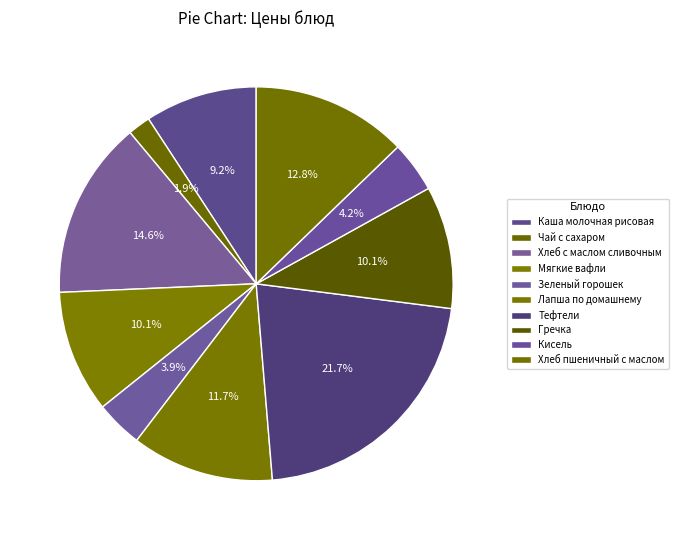

Does Гречка account for over 50% of the chart?

No